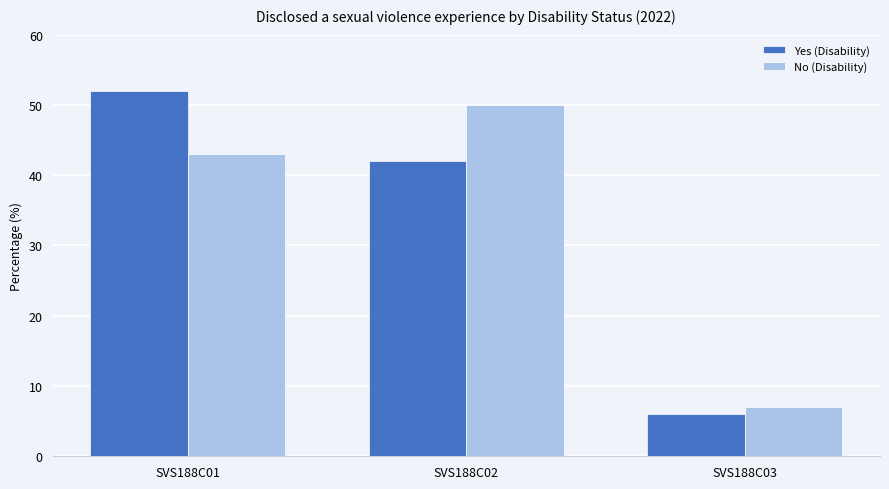

At which category is the sum across all series the highest?

SVS188C01